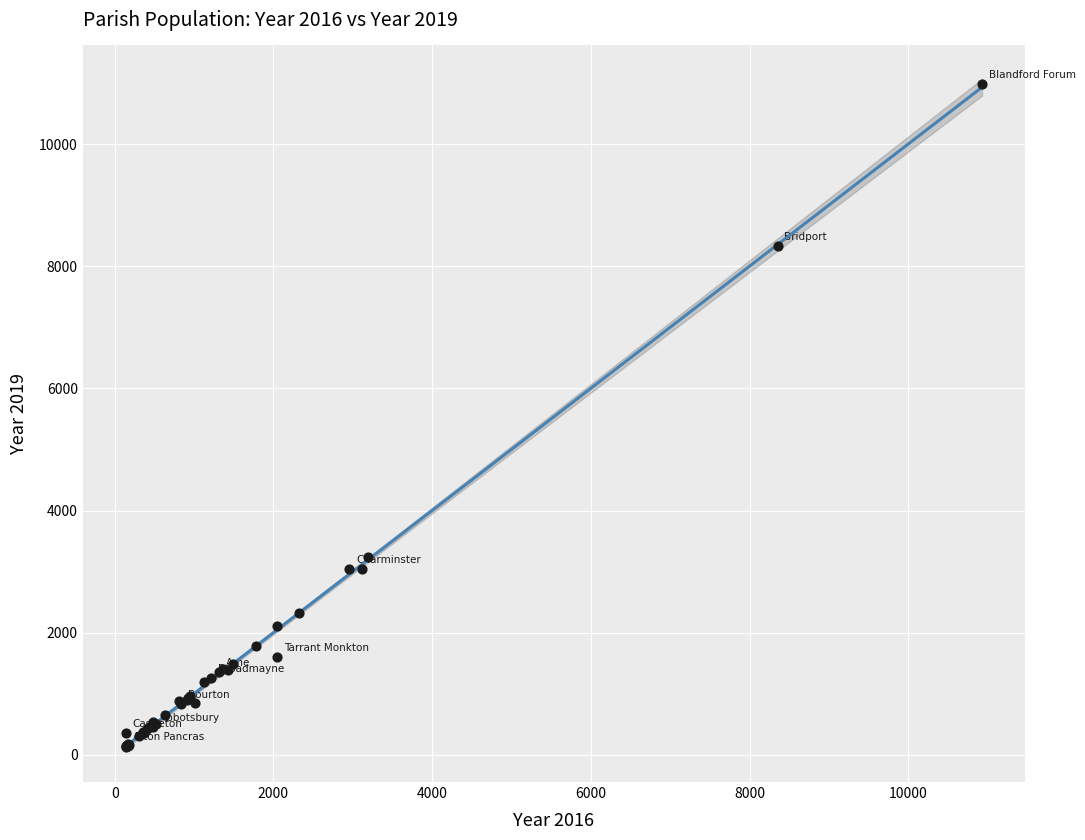

What Y value in the scatter plot is closest to 5559?

3233